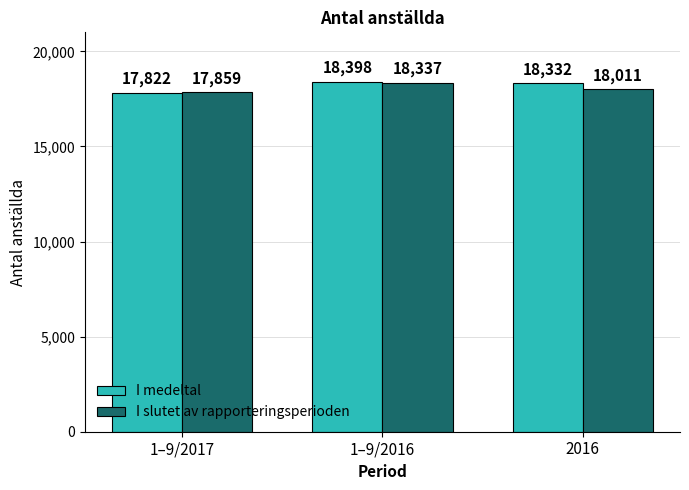

What is the difference between the I slutet av rapporteringsperioden values at 1–9/2016 and 2016?

326